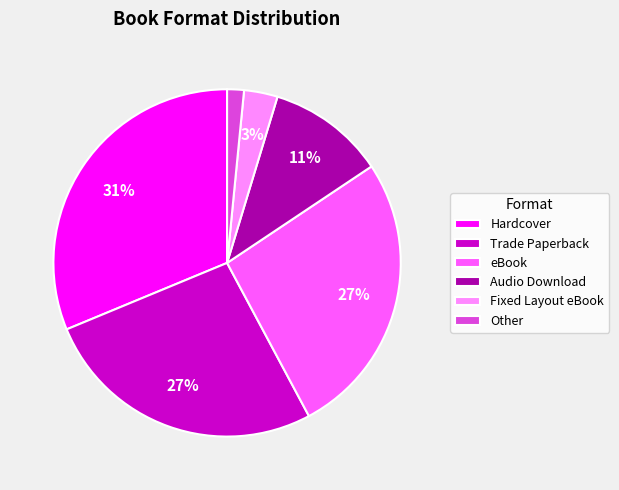

Is it true that Hardcover is 31% of the pie?

True